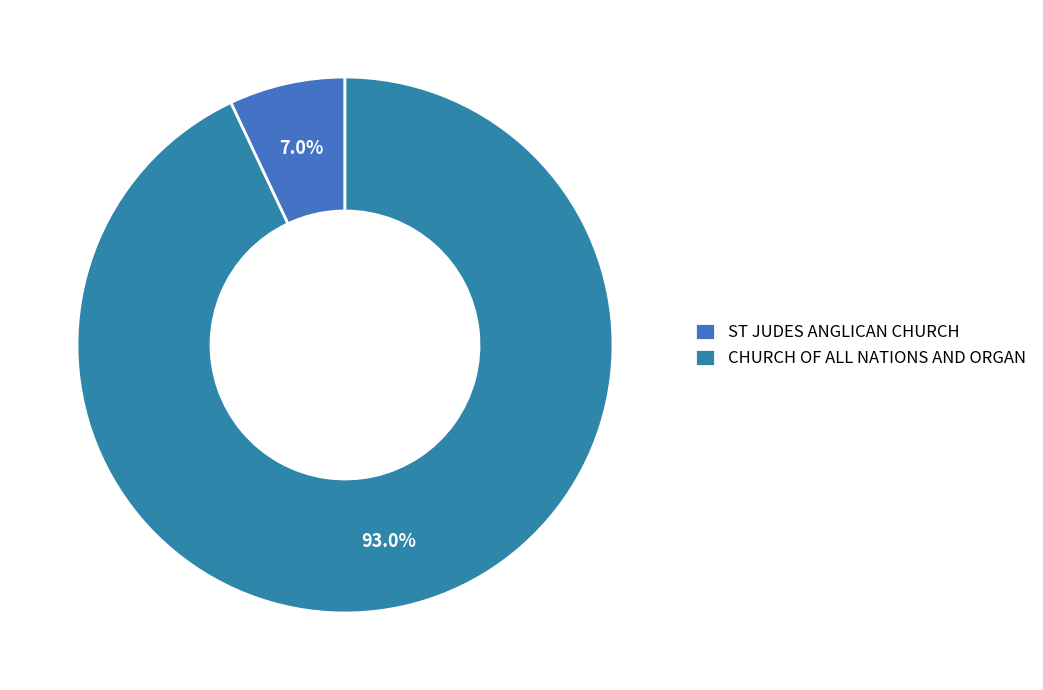

Count the number of slices in the pie.

2